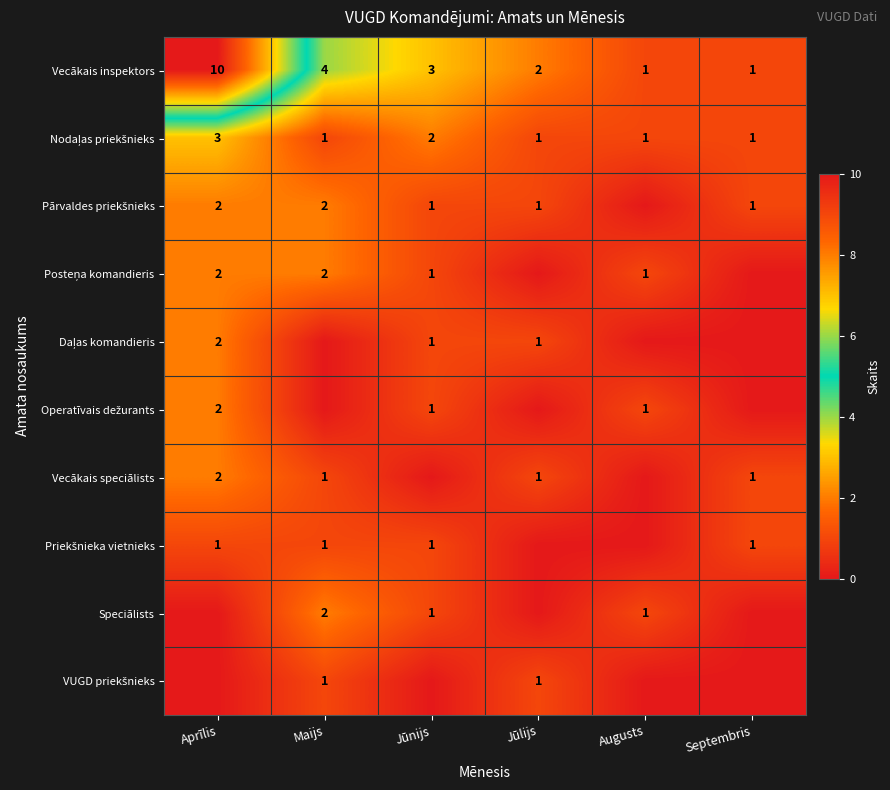

What is the difference between the maximum and minimum values in the Vecākais inspektors series?

9